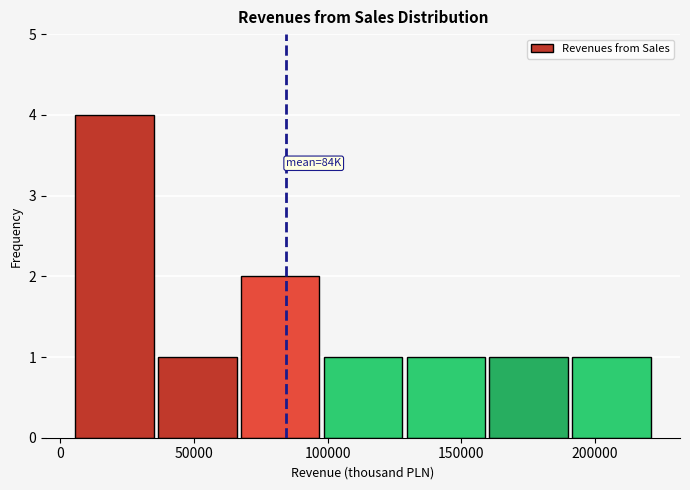

Which range on the x-axis has the tallest bar?

5000 to 35000